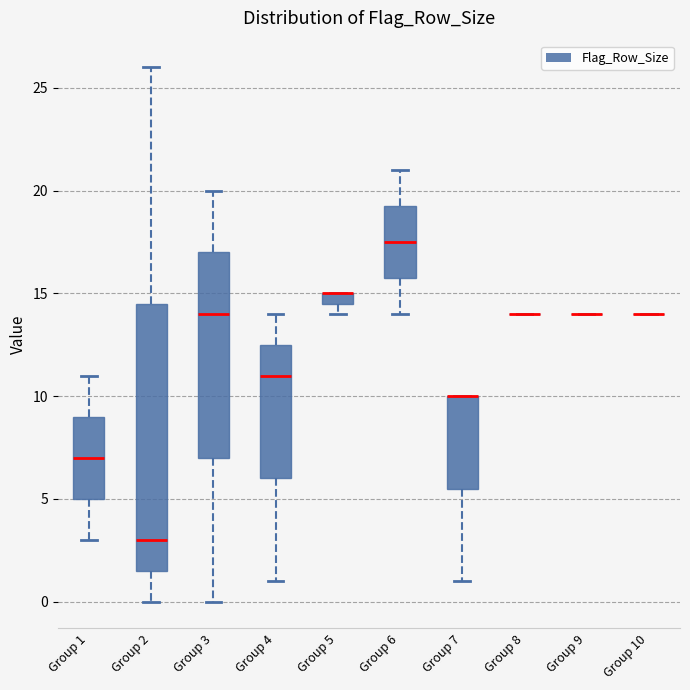

Where does the median line of the box for Group 3 sit on the y-axis? The values are not printed on the chart, so give them approximately, as read against the axis.

14.0